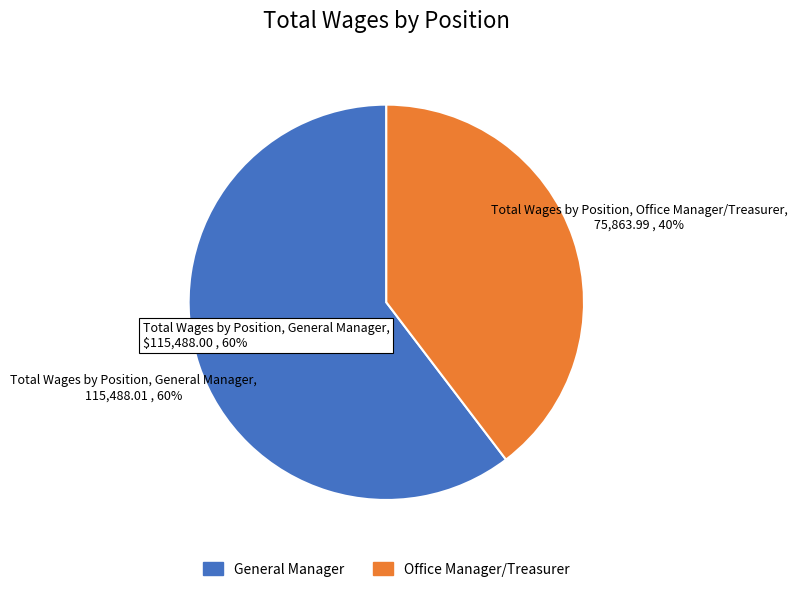

What percentage is the Office Manager/Treasurer slice, to the nearest percent?

40%